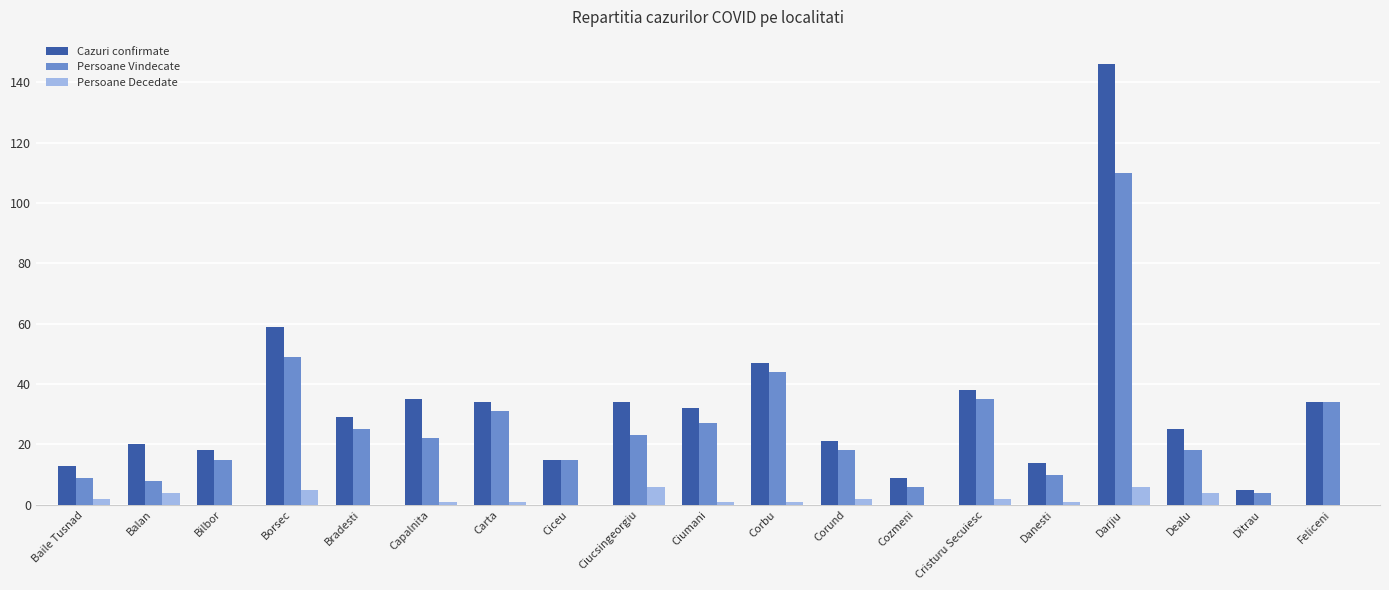

What is the maximum value for Persoane Decedate?

6